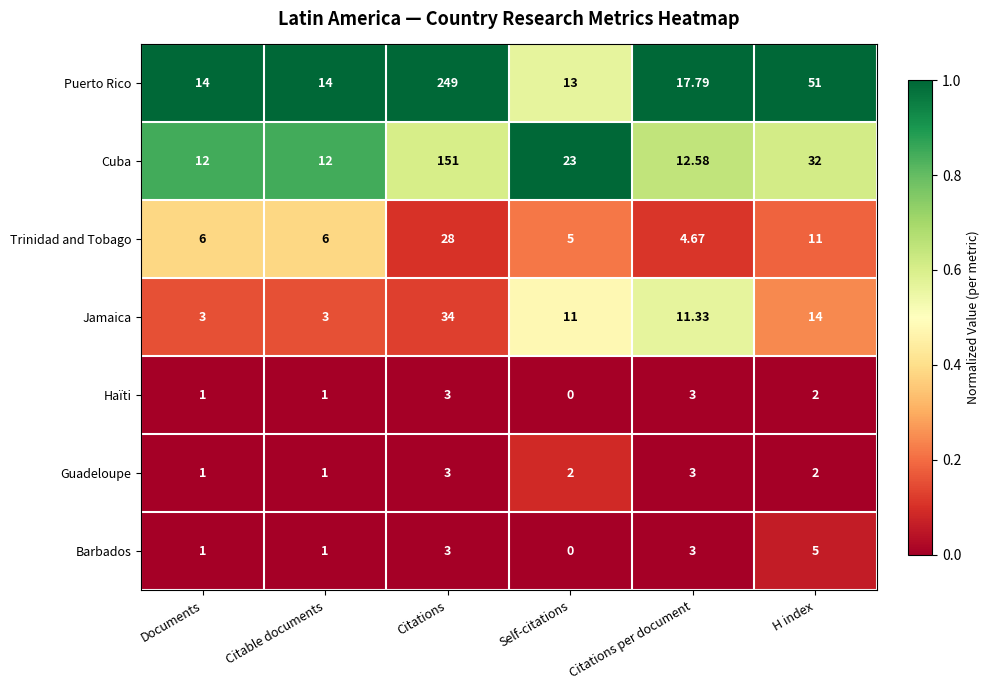

Which series has the widest spread of values?

Puerto Rico